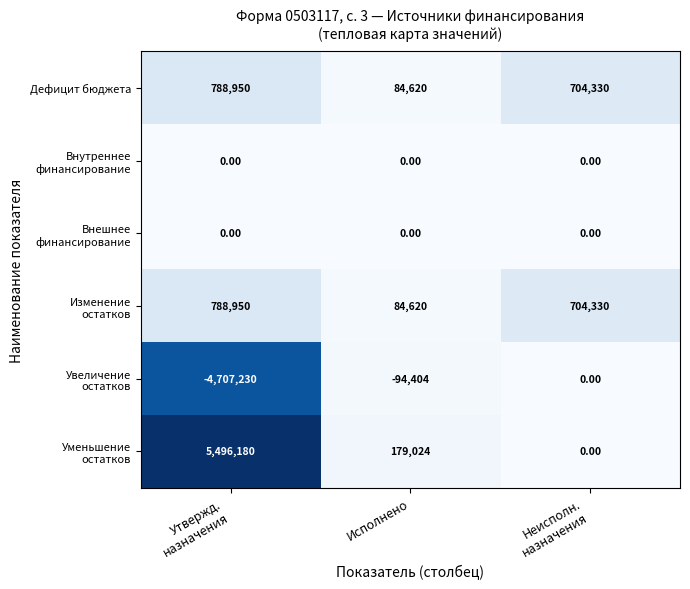

At which category is the sum across all series the highest?

Утвержд.
назначения